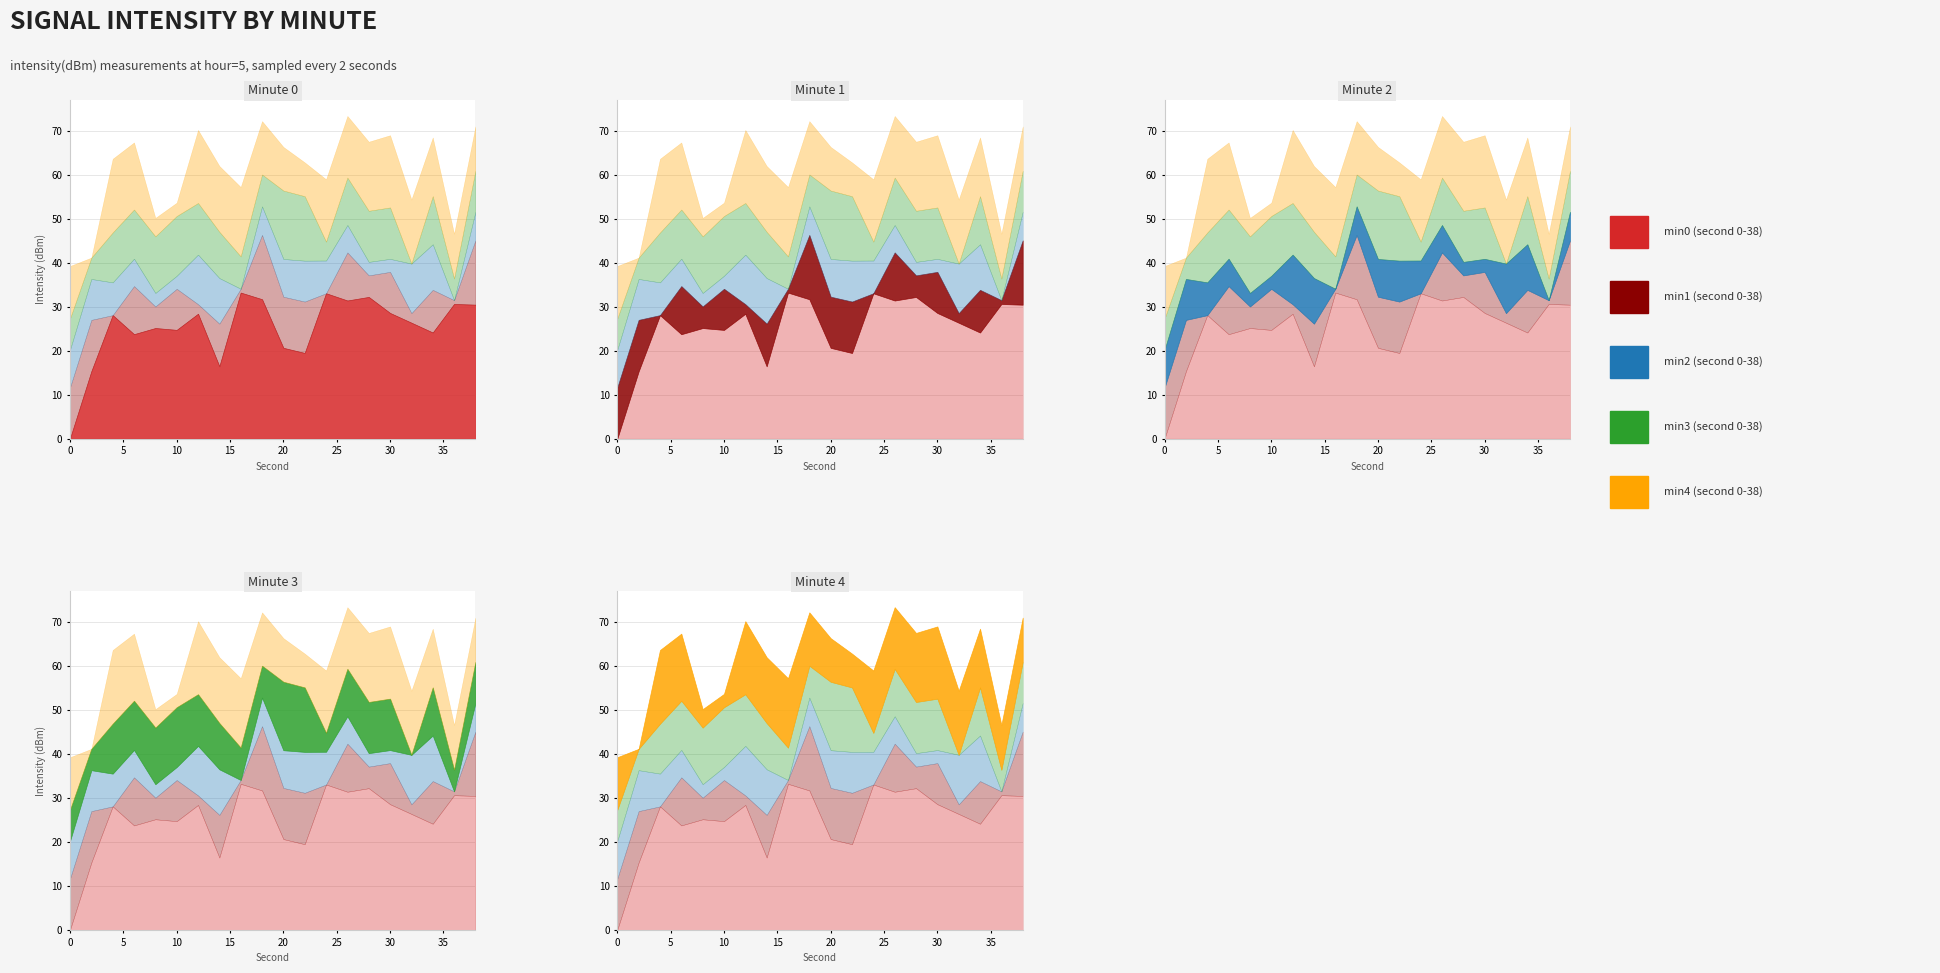

Where is the first local maximum for min3?

4